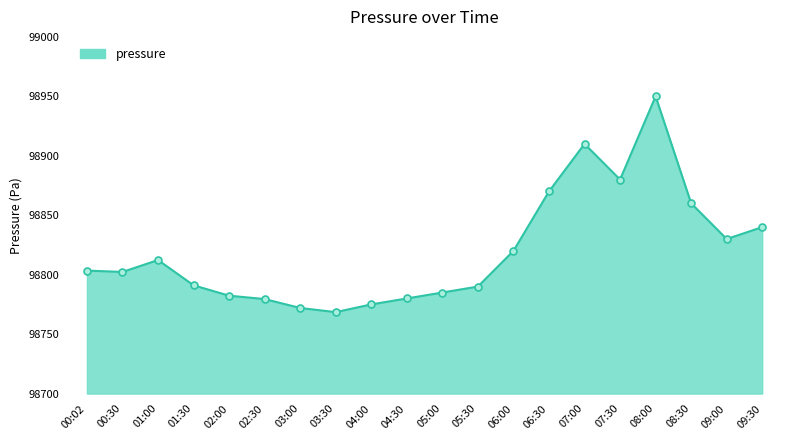

How many categories are shown in the chart?

20